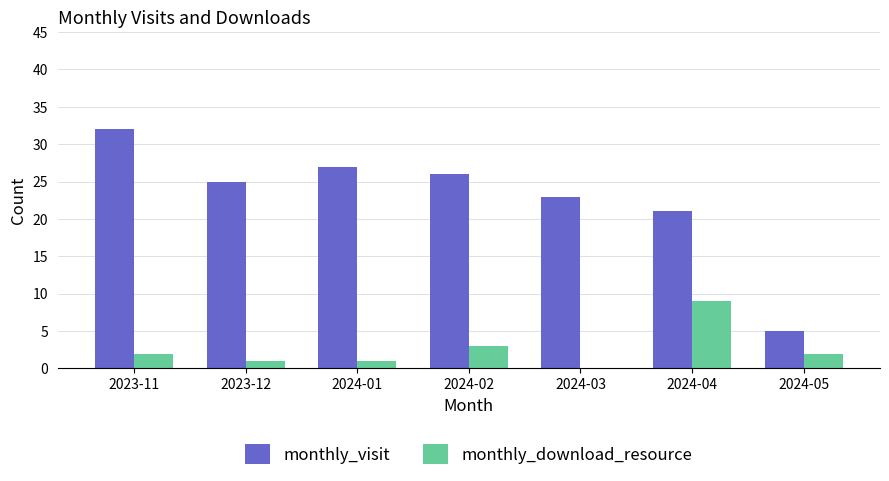

Reading left to right, what are all the values shown in this chart?

monthly_visit: 2023-11=32	2023-12=25	2024-01=27	2024-02=26	2024-03=23	2024-04=21	2024-05=5
monthly_download_resource: 2023-11=2	2023-12=1	2024-01=1	2024-02=3	2024-03=0	2024-04=9	2024-05=2